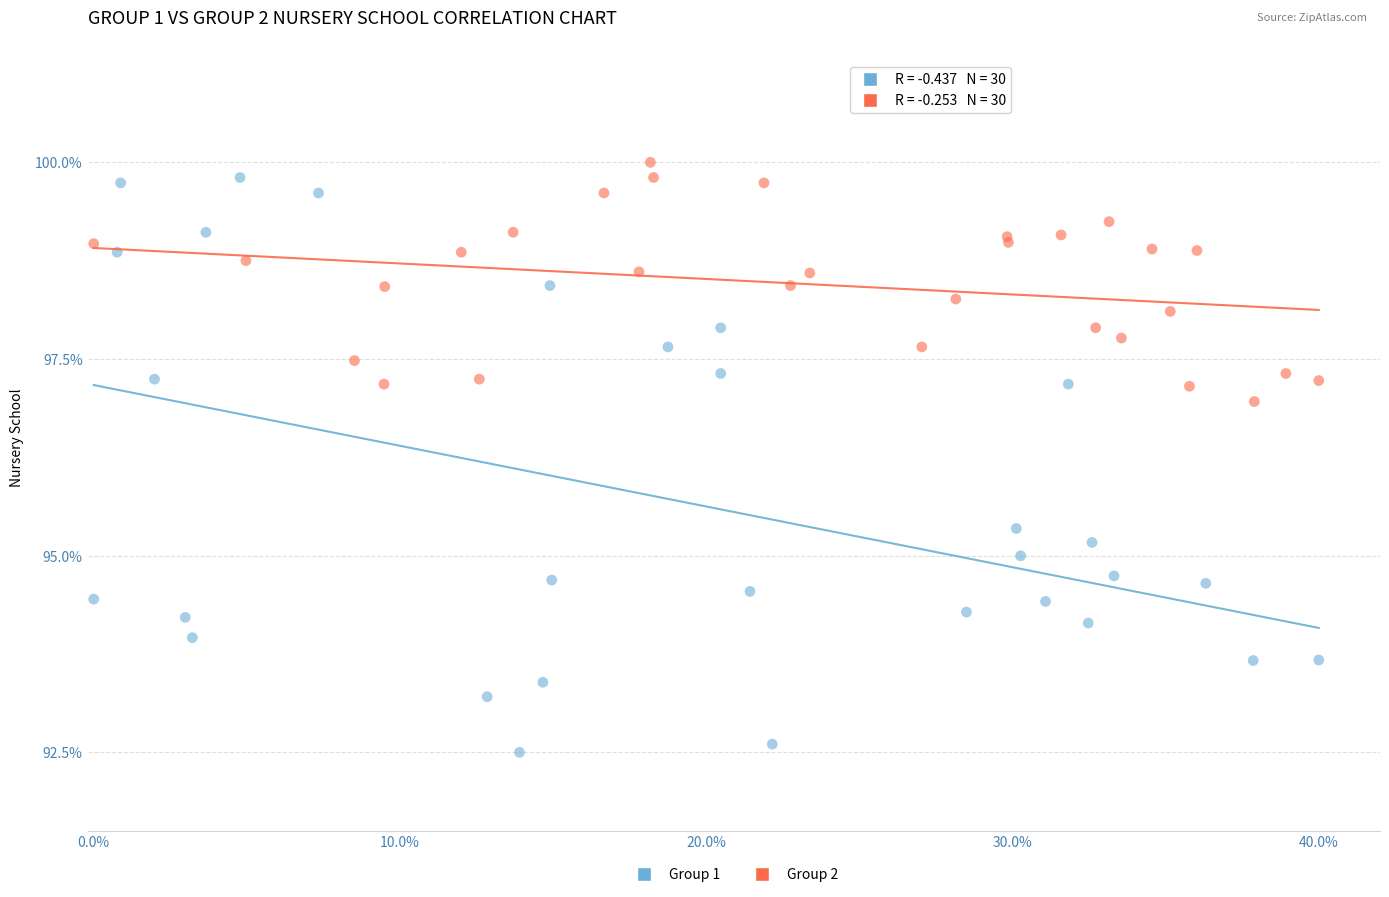

Which series reaches the minimum Y coordinate?

Group 1